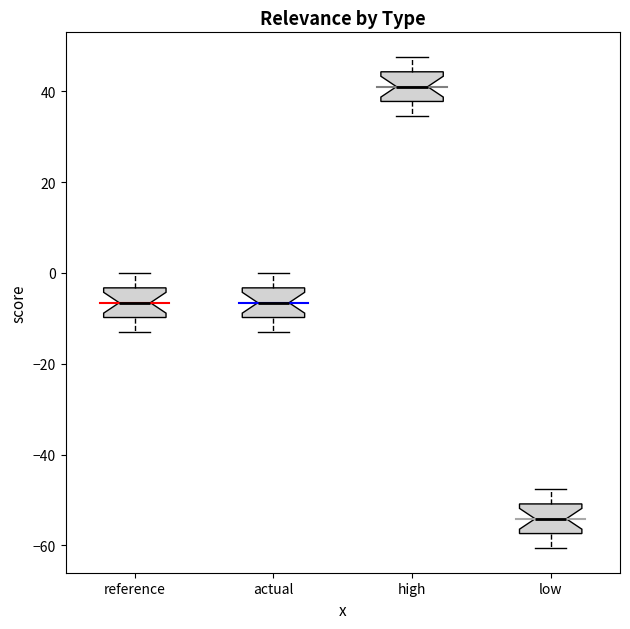

Reading left to right, transcribe this box plot: for each box, give where its median line is, the range the box spans, and where its two whiskers end, as read against the y-axis. The values are not printed on the chart, so give them approximately, as read against the axis.

reference: median -6, box -10 to -4, whiskers -14 to 0
actual: median -6, box -10 to -4, whiskers -14 to 0
high: median 42, box 38 to 44, whiskers 34 to 48
low: median -54, box -58 to -50, whiskers -60 to -48